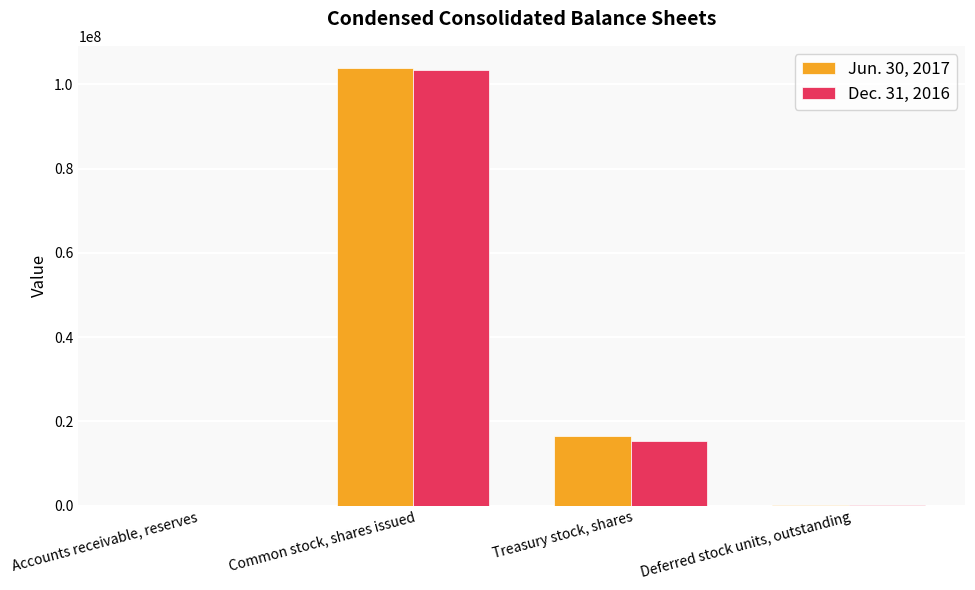

True or false: Jun. 30, 2017 has a value of 103951000 at Common stock, shares issued.

True